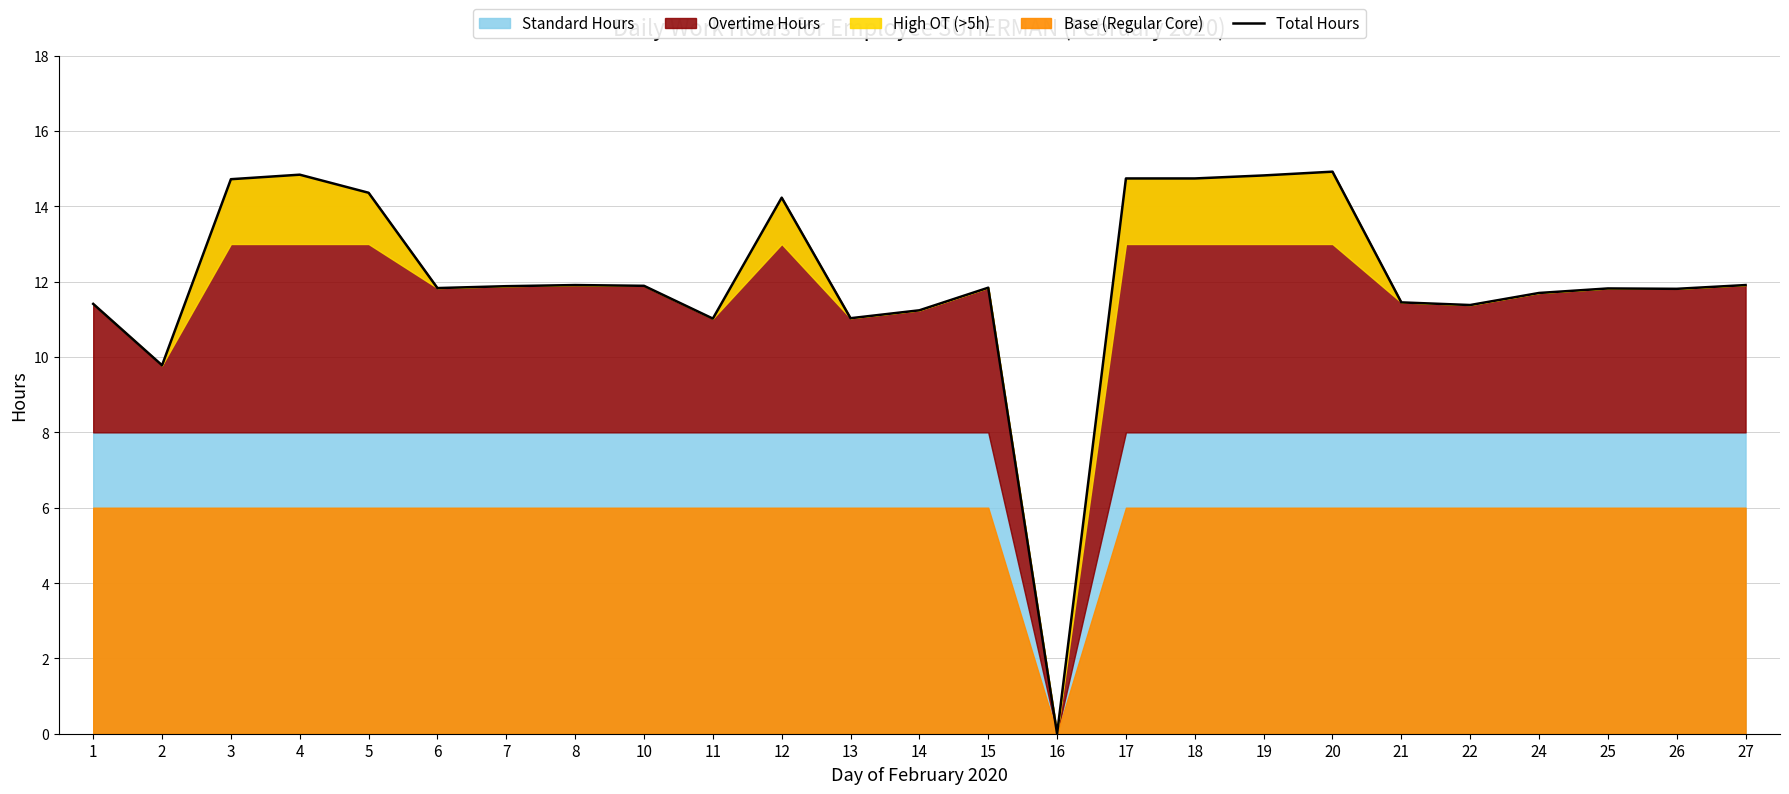

List the labels in order of value, largest first.

20, 4, 19, 17, 18, 3, 5, 12, 8, 27, 10, 7, 15, 6, 25, 26, 24, 21, 1, 22, 14, 13, 11, 2, 16